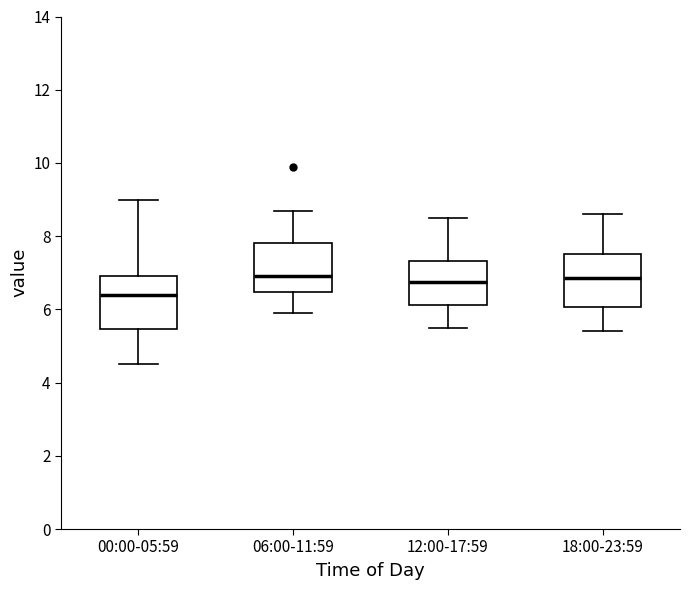

Reading left to right, transcribe this box plot: for each box, give where its median line is, the range the box spans, and where its two whiskers end, as read against the y-axis. The values are not printed on the chart, so give them approximately, as read against the axis.

00:00-05:59: median 6.4, box 5.4 to 7.0, whiskers 4.6 to 9.0
06:00-11:59: median 7.0, box 6.4 to 7.8, whiskers 6.0 to 8.8
12:00-17:59: median 6.8, box 6.2 to 7.4, whiskers 5.6 to 8.6
18:00-23:59: median 6.8, box 6.0 to 7.6, whiskers 5.4 to 8.6